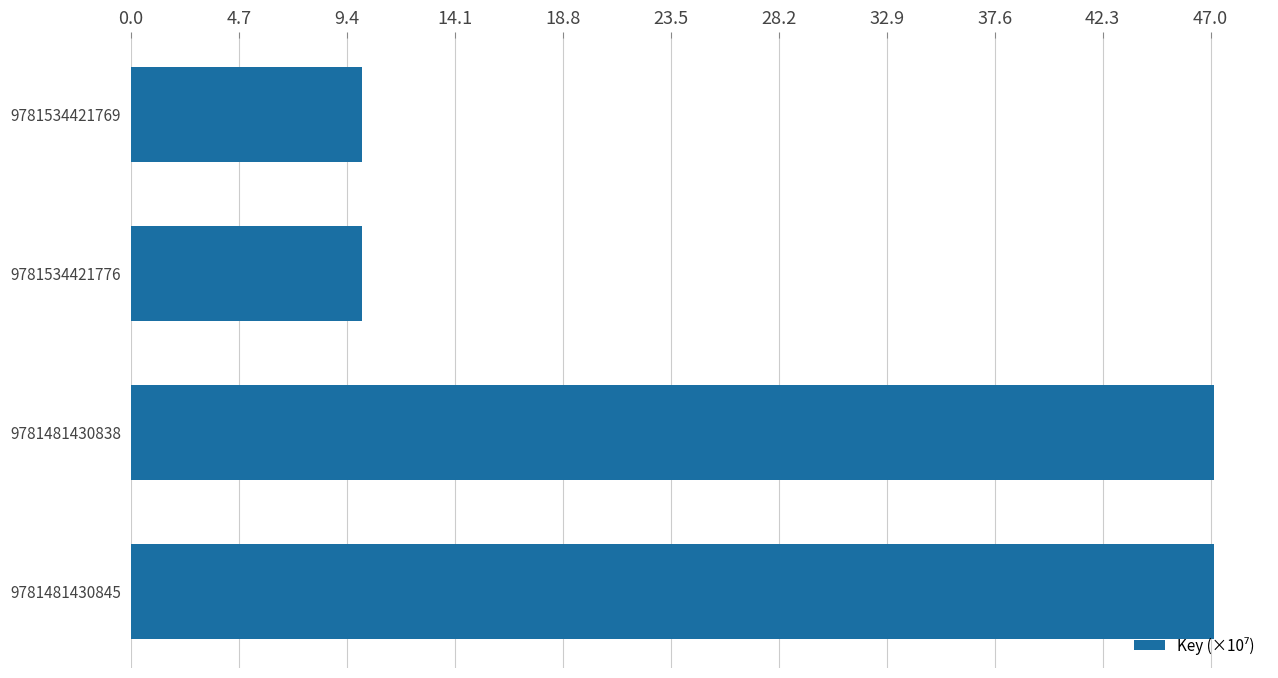

True or false: the data shows 84.9 at 9781481430845.

False